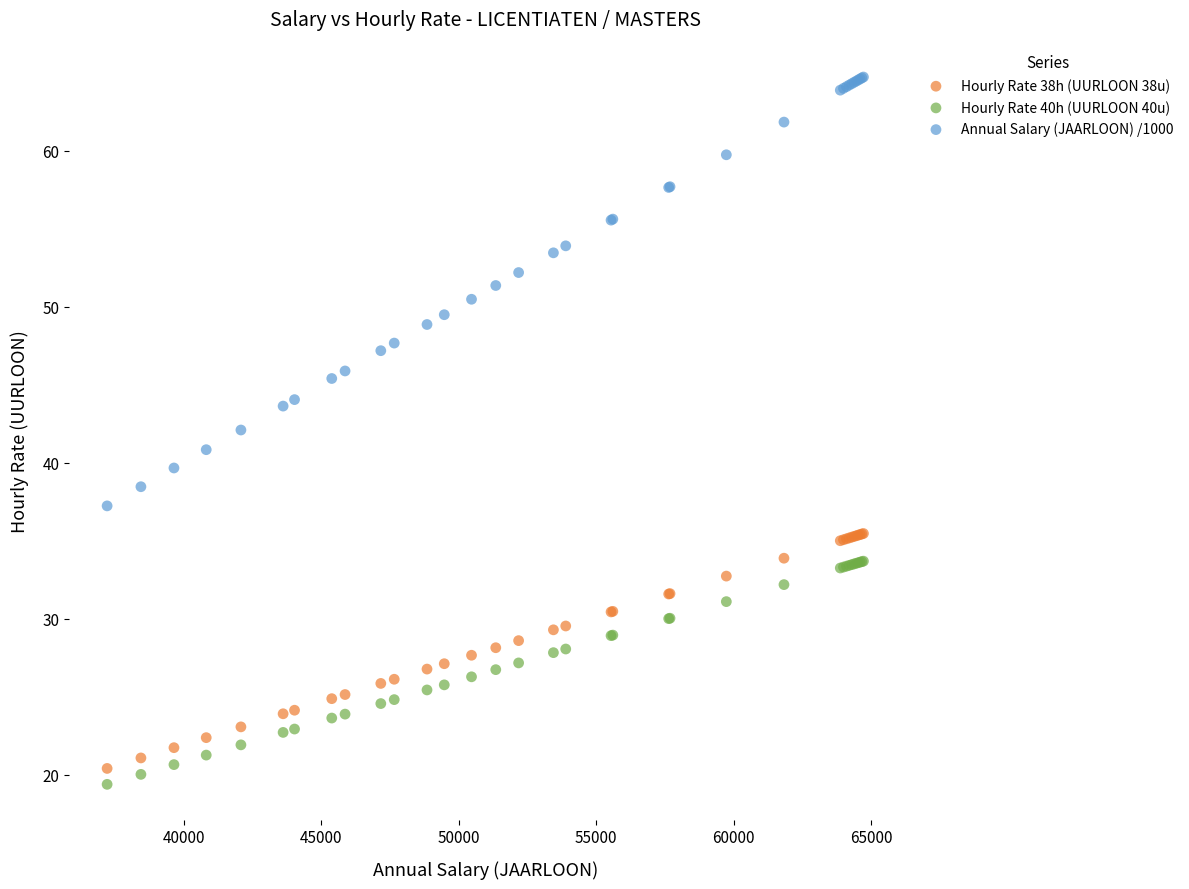

What are all the series names shown in the legend?

Hourly Rate 38h (UURLOON 38u), Hourly Rate 40h (UURLOON 40u), Annual Salary (JAARLOON) /1000